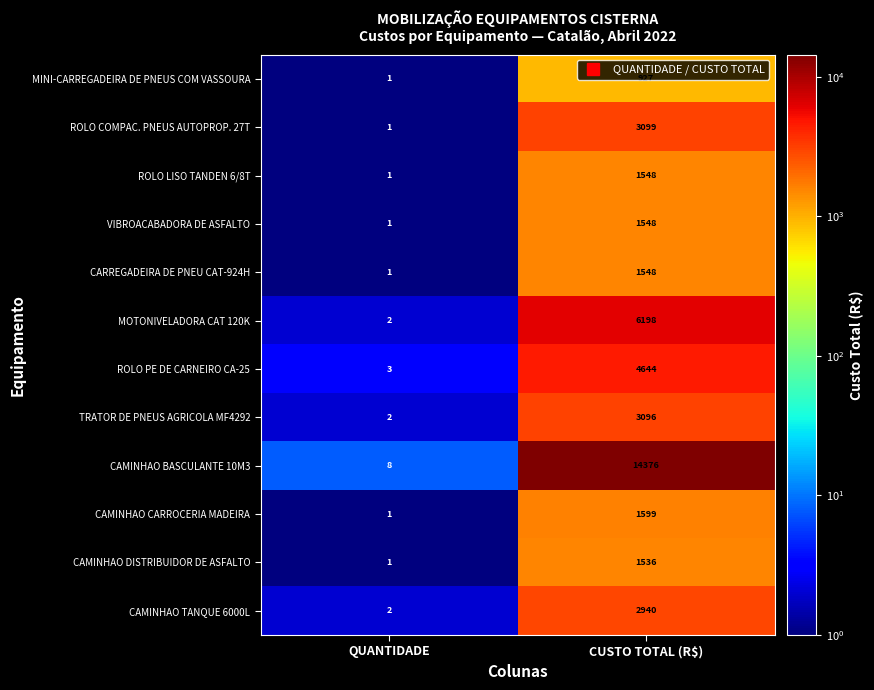

What is the lowest value of the ROLO PE DE CARNEIRO CA-25 series?

3